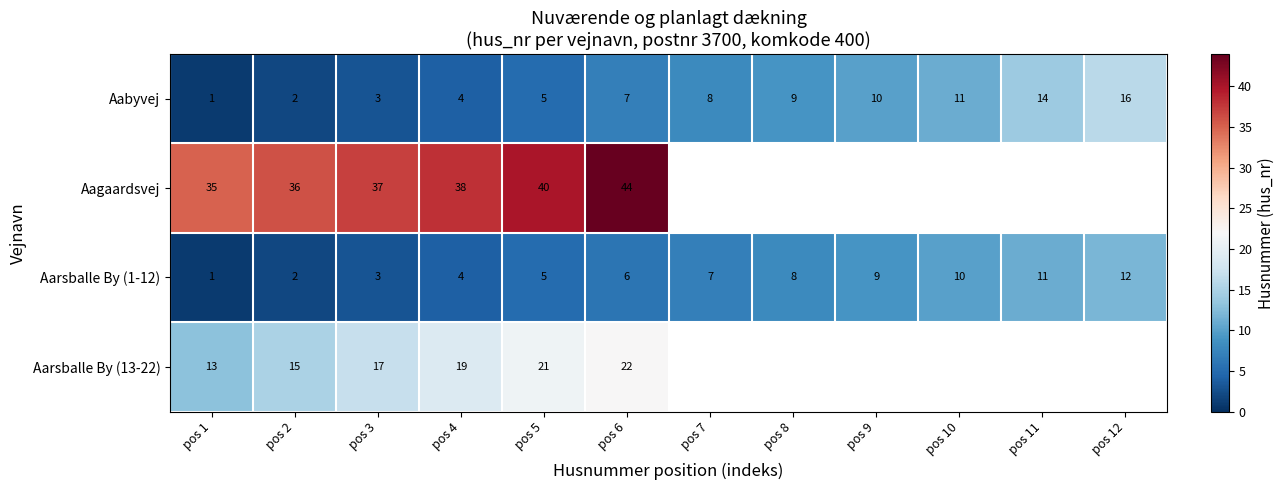

What is the sum of all Aabyvej values?

90